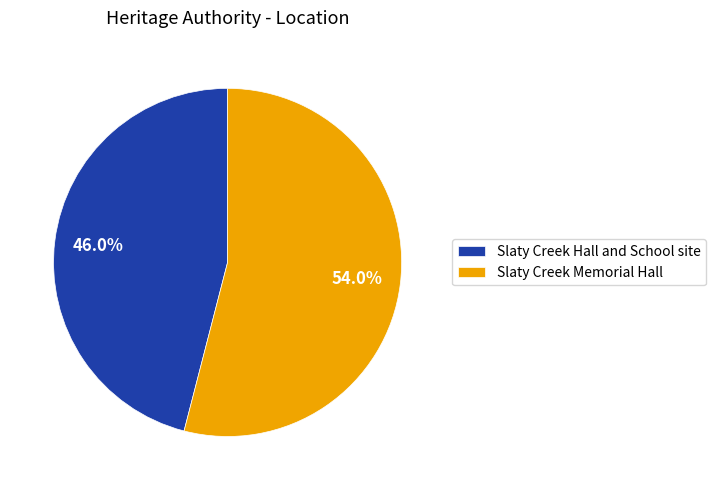

To the nearest percent, what is the difference between the Slaty Creek Hall and School site and Slaty Creek Memorial Hall slice percentages?

8%